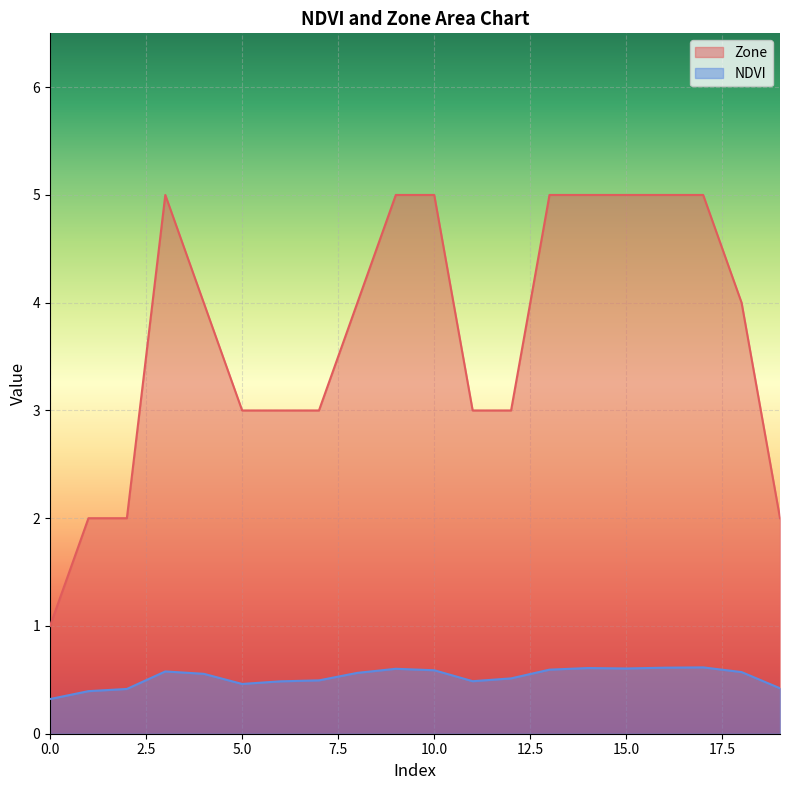

Where does the Zone series first go above 4?

3